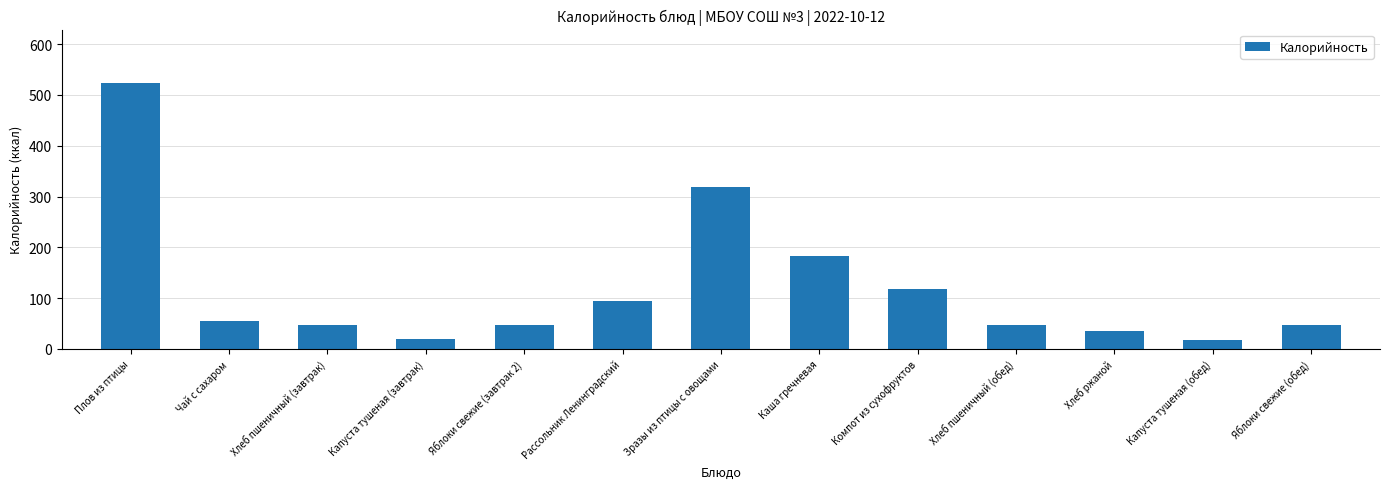

What is the difference between the values at Чай с сахаром and Зразы из птицы с овощами?

263.7